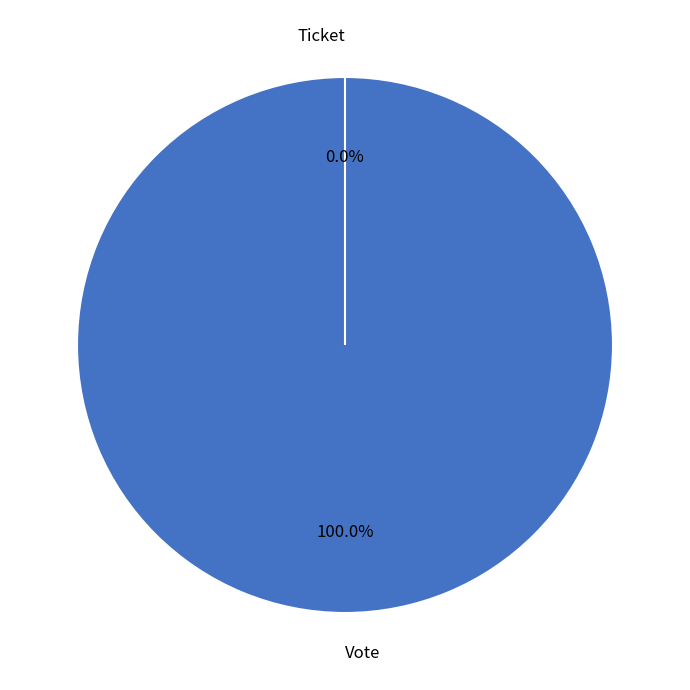

What percentage do Ticket and Vote together represent?

100.0%